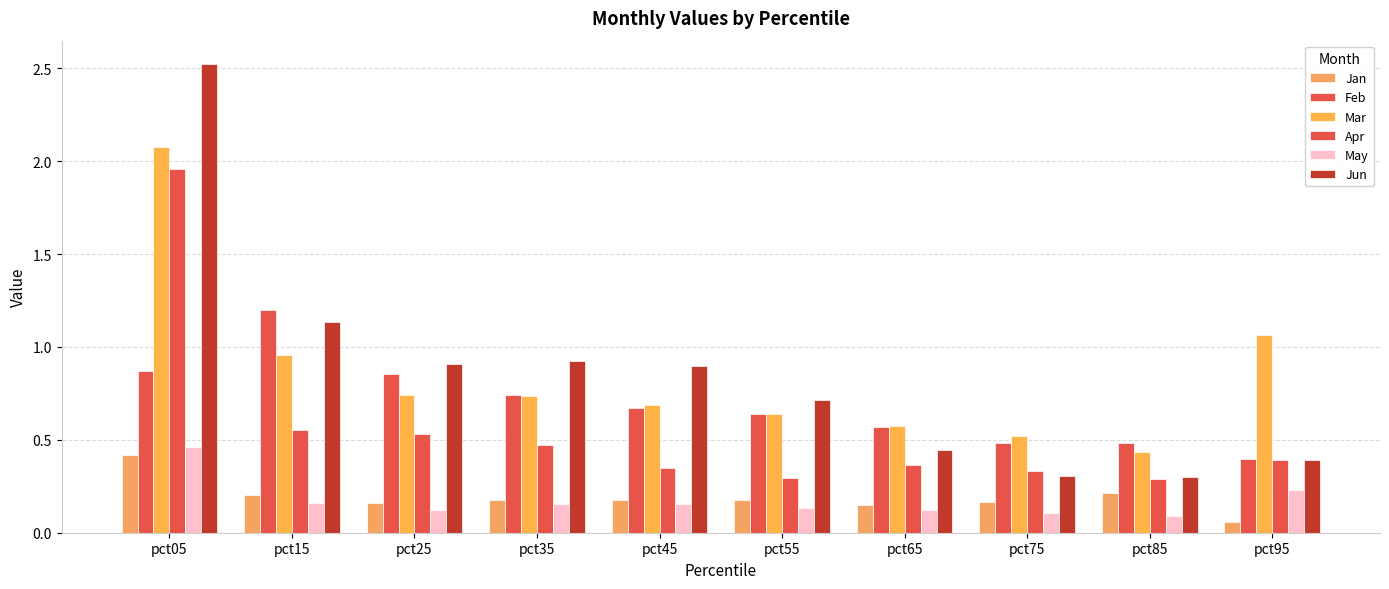

At which category does the chart reach its peak across all series?

pct05